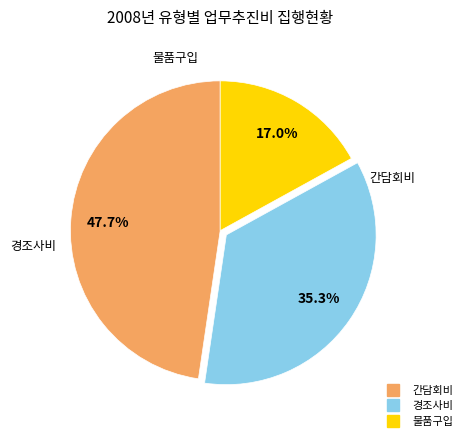

To the nearest percent, what is the difference between the largest and smallest slice percentages?

31%